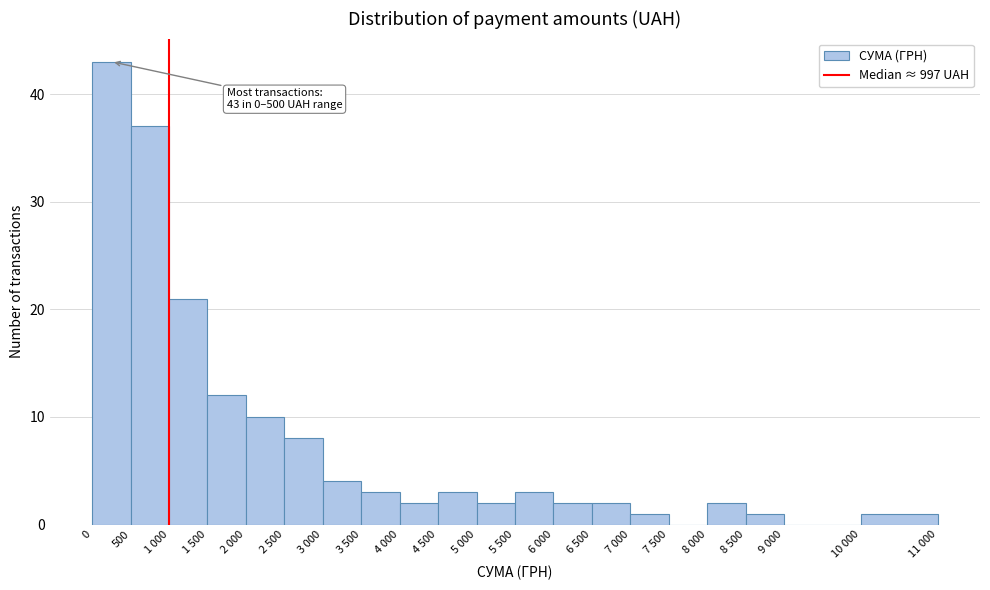

Reading left to right, extract all data points from this chart.

0=43	500=37	1 000=21	1 500=12	2 000=10	2 500=8	3 000=4	3 500=3	4 000=2	4 500=3	5 000=2	5 500=3	6 000=2	6 500=2	7 000=1	7 500=0	8 000=2	8 500=1	9 000=0	10 000=1